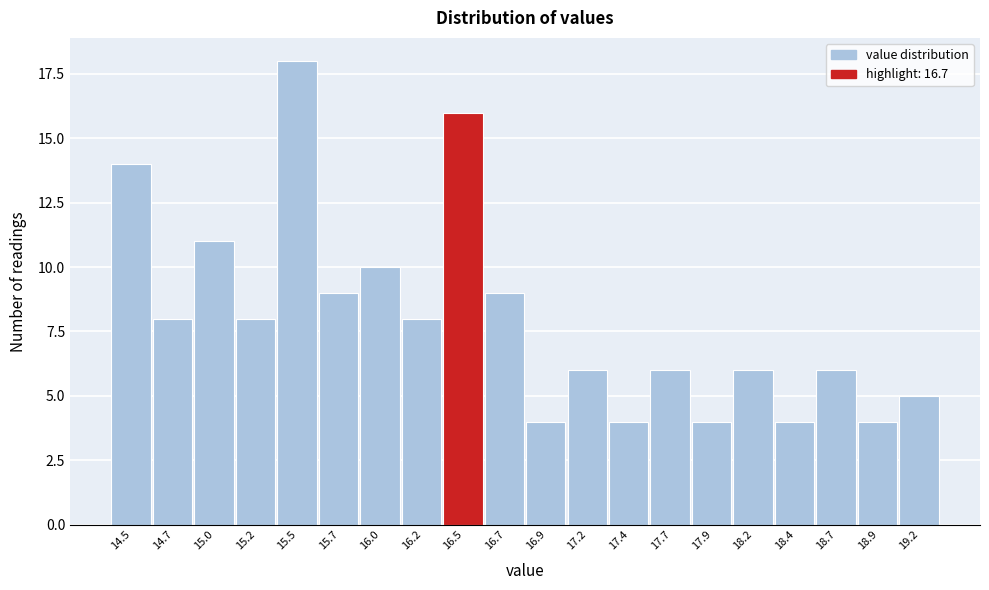

Reading left to right, list all the values displayed in this chart.

14	8	11	8	18	9	10	8	16	9	4	6	4	6	4	6	4	6	4	5